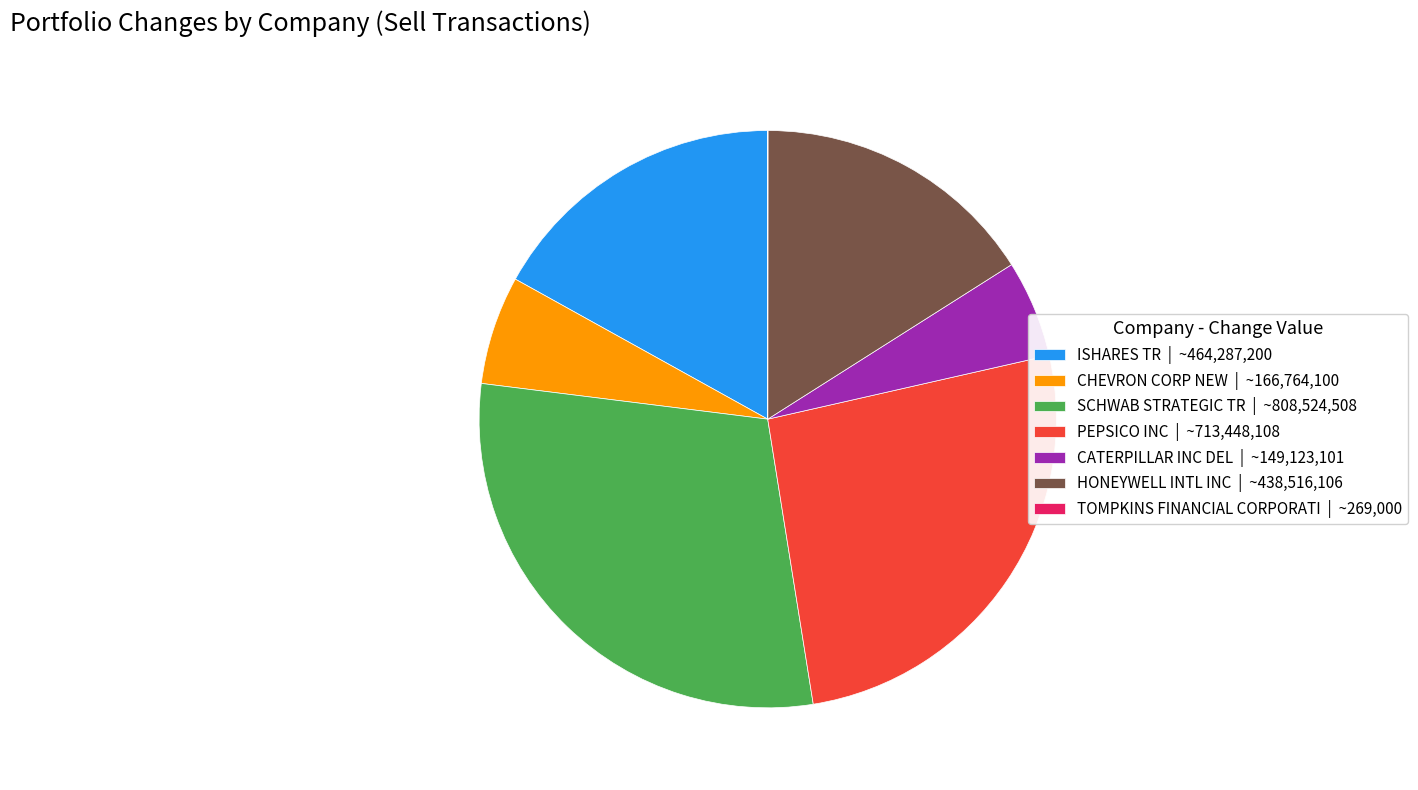

Approximately how many times larger is the value at PEPSICO INC | ~713,448,108 compared to CATERPILLAR INC DEL | ~149,123,101?

4.8